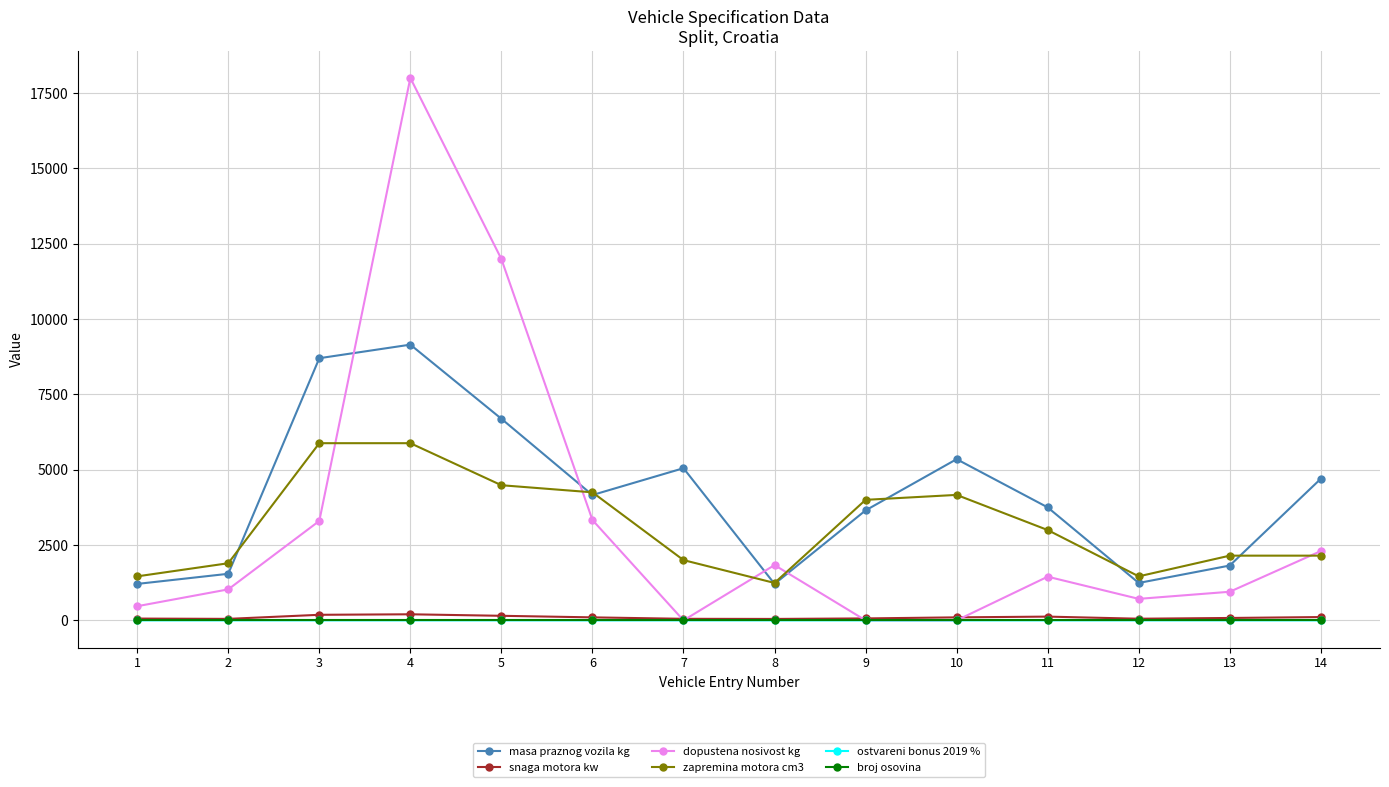

At which category does zapremina motora cm3 reach its first local valley?

8